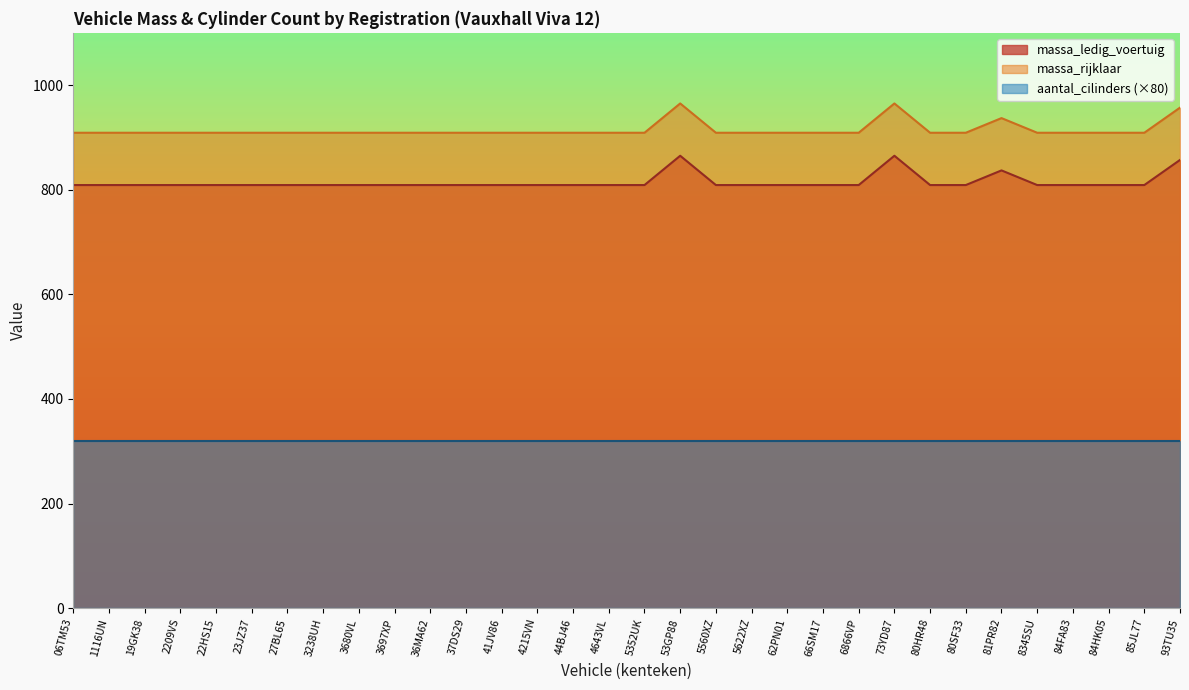

List the labels in order of massa_rijklaar value, largest first.

53GP88, 73YD87, 93TU35, 81PR82, 06TM53, 1116UN, 19GK38, 2209VS, 22HS15, 23JZ37, 27BL65, 3238UH, 3680VL, 3697XP, 36MA62, 37DS29, 41JV86, 4215VN, 44BJ46, 4643VL, 5352UK, 5560XZ, 5622XZ, 62PN01, 66SM17, 6866VP, 80HR48, 80SF33, 8345SU, 84FA83, 84HK05, 85JL77